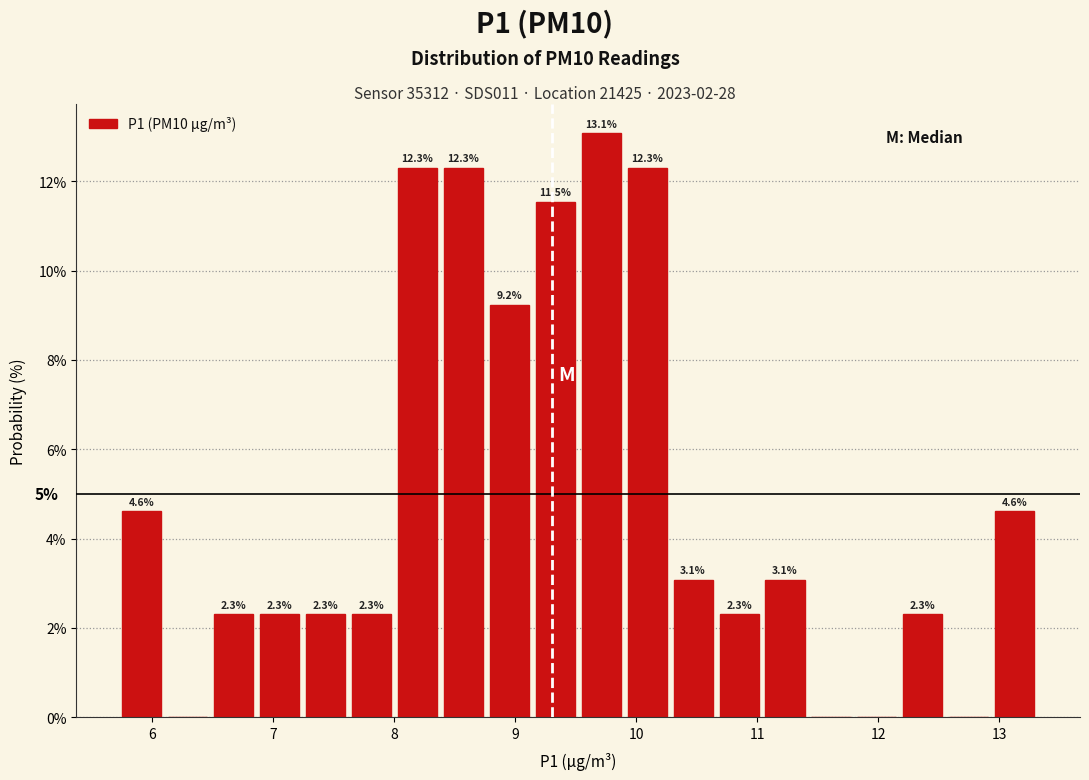

Read against the x-axis, roughly where is the centre of the tallest bar?

9.7